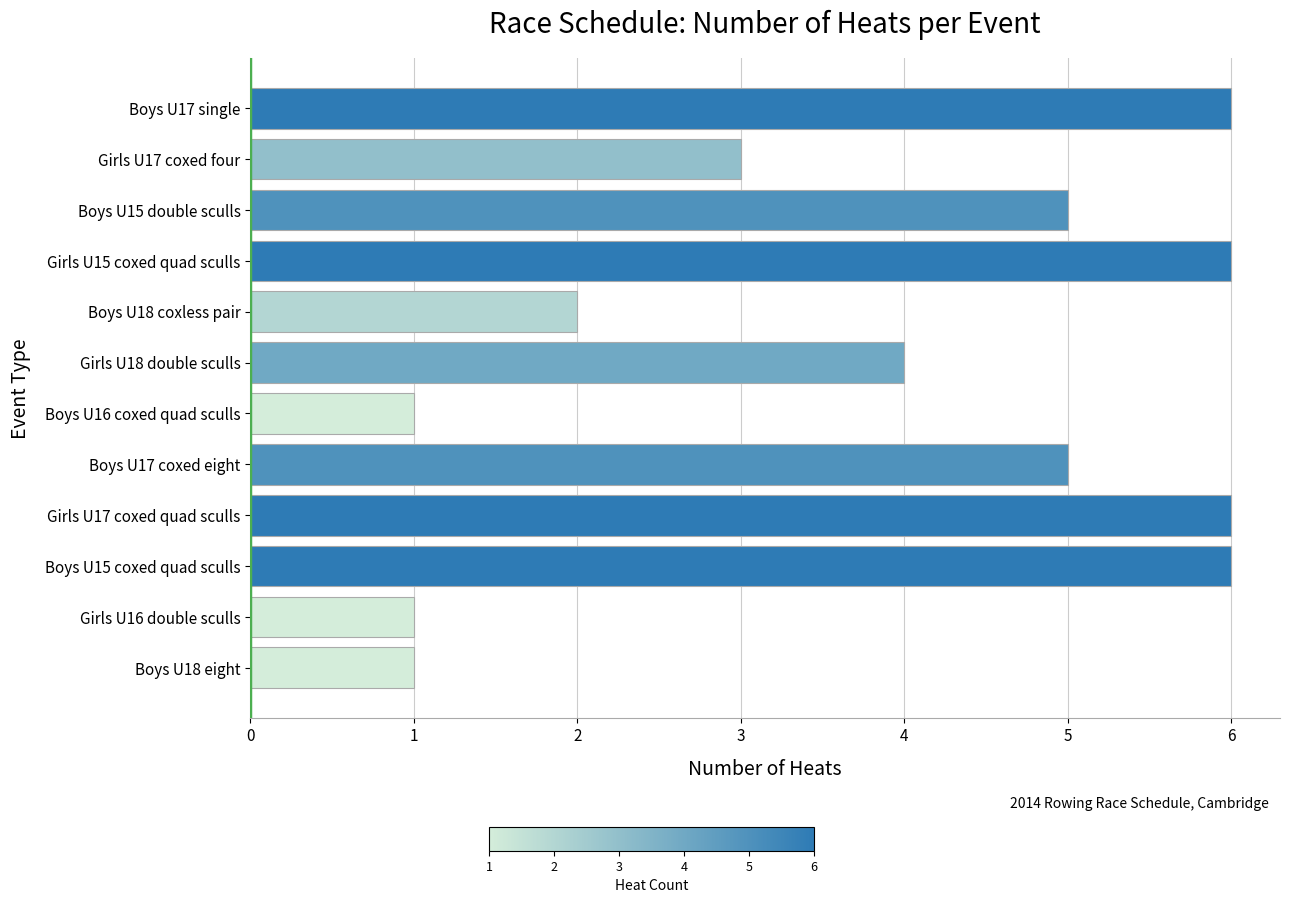

Reading top to bottom, extract all data points from this chart.

6	3	5	6	2	4	1	5	6	6	1	1